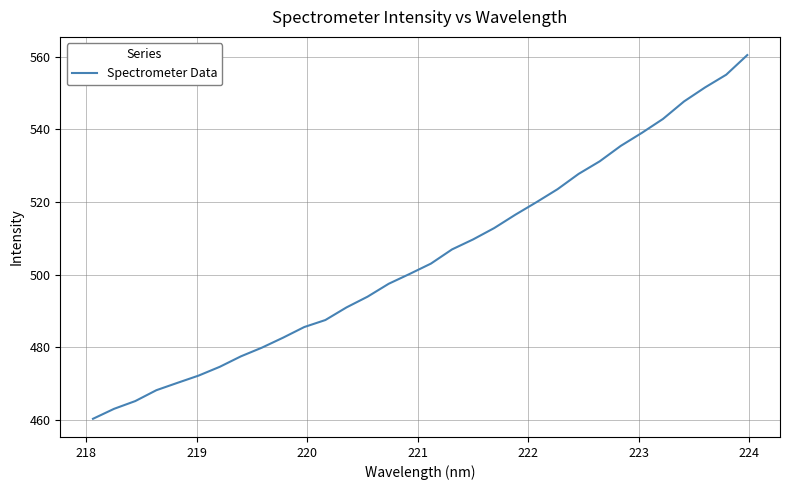

What is the minimum value shown in the chart?

460.3